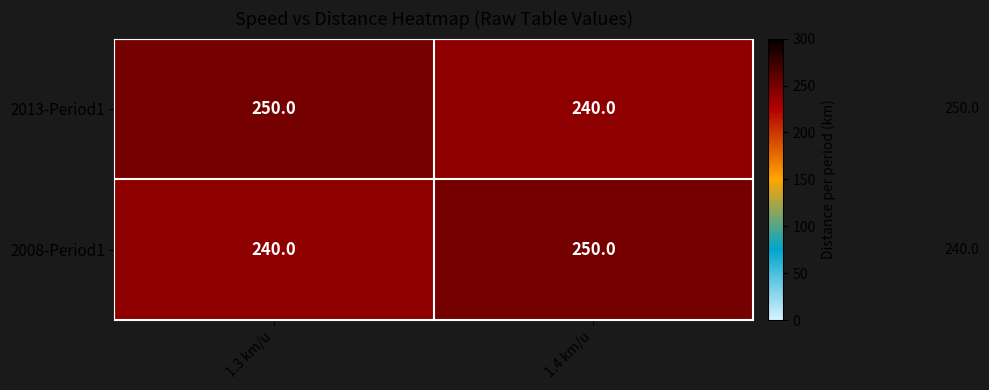

Rank the series at 1.4 km/u from lowest to highest value.

2013-Period1, 2008-Period1